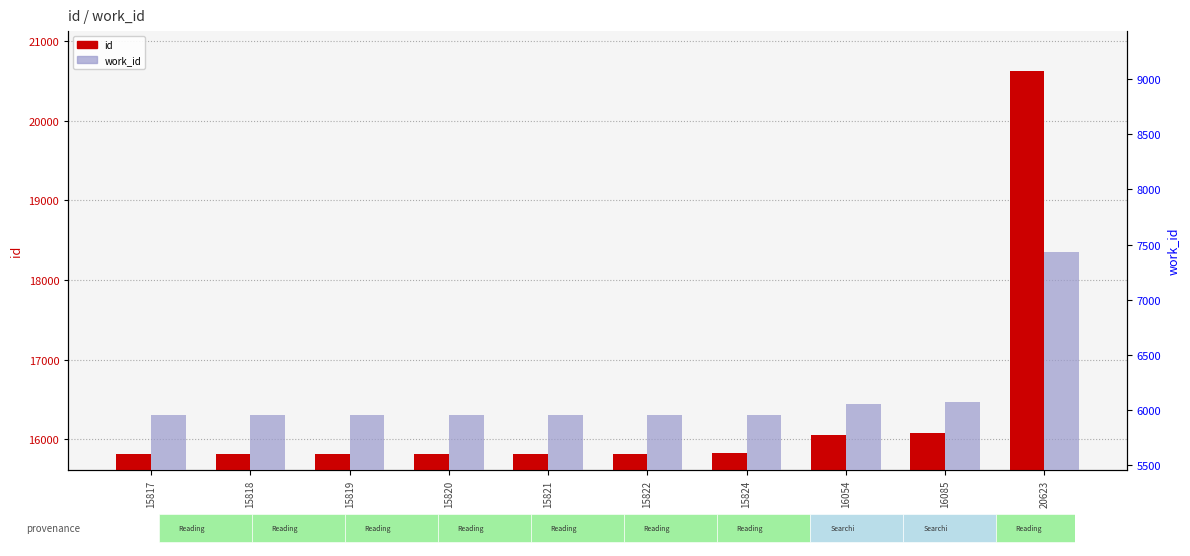

At which category is the sum across all series the highest?

20623